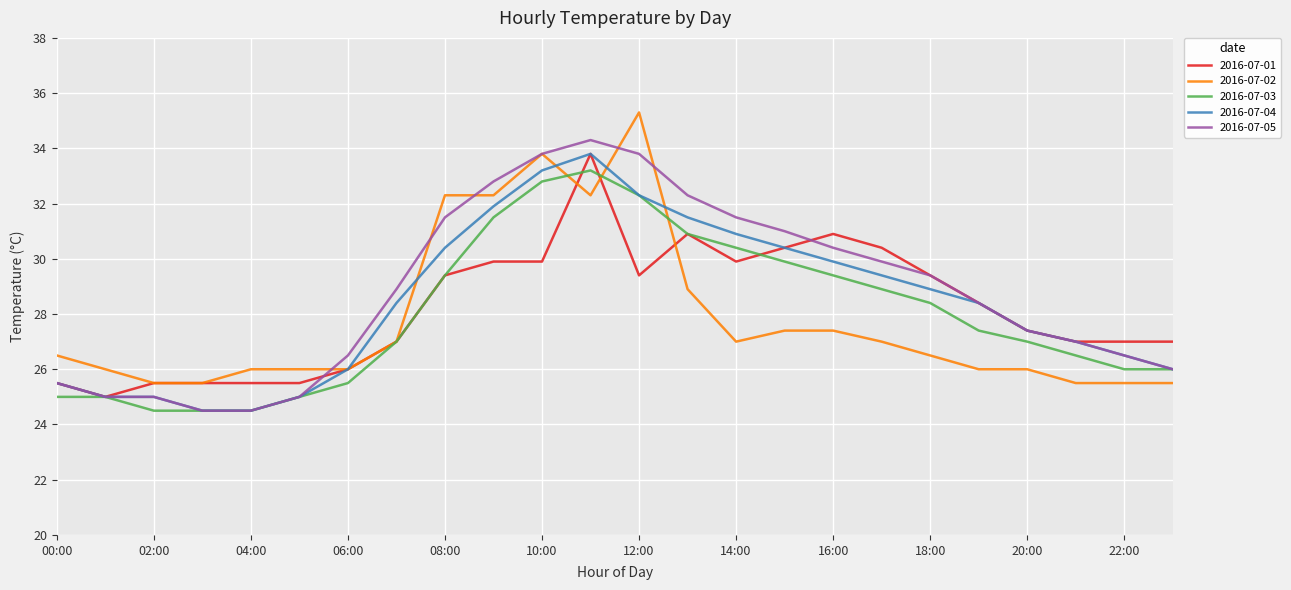

What is the smallest value displayed?

24.5